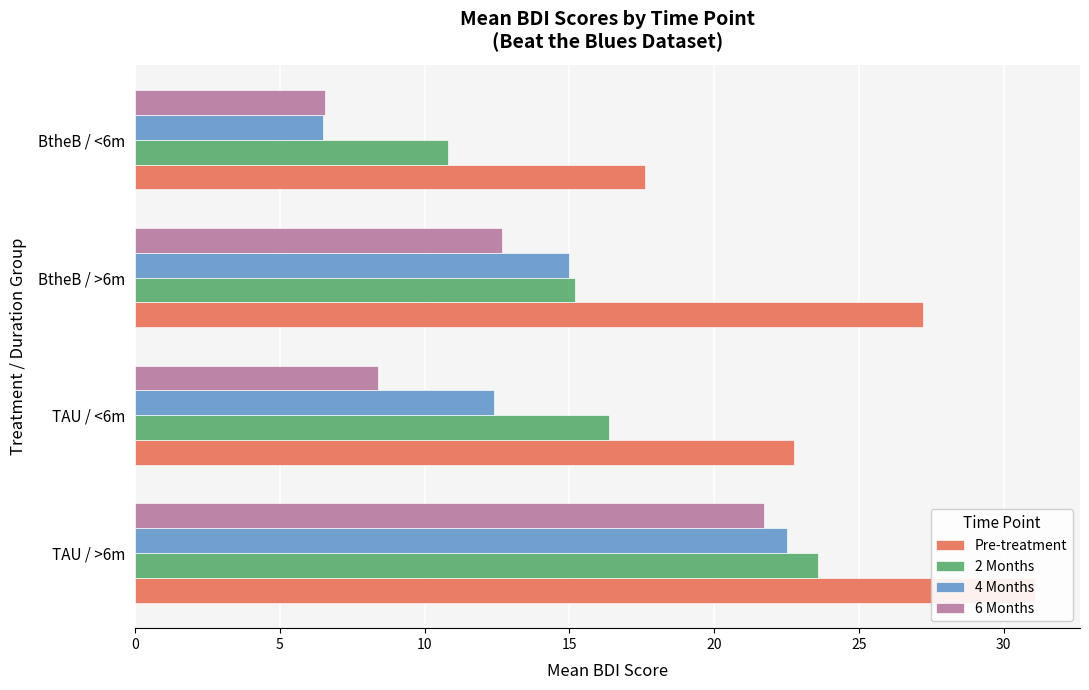

What is the average value of the 2 Months series?

16.5